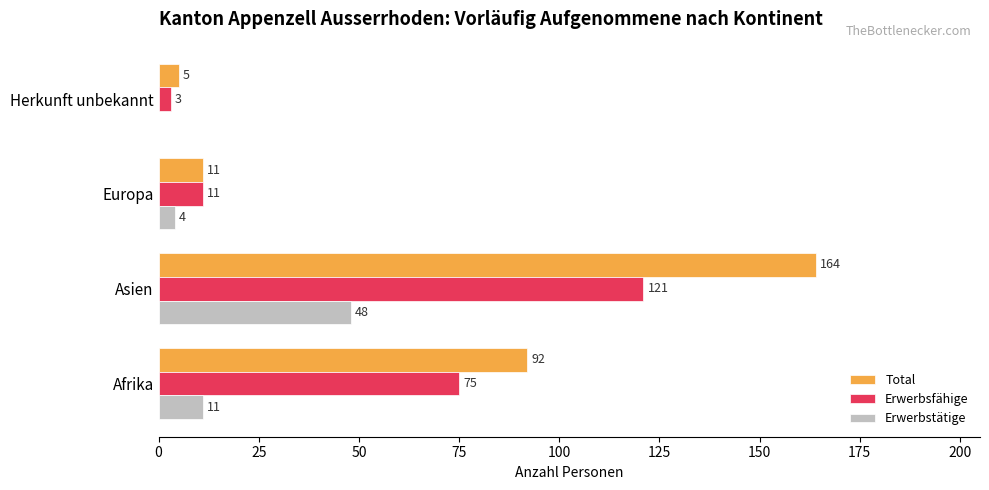

Which category has the highest value in the Erwerbstätige series?

Asien